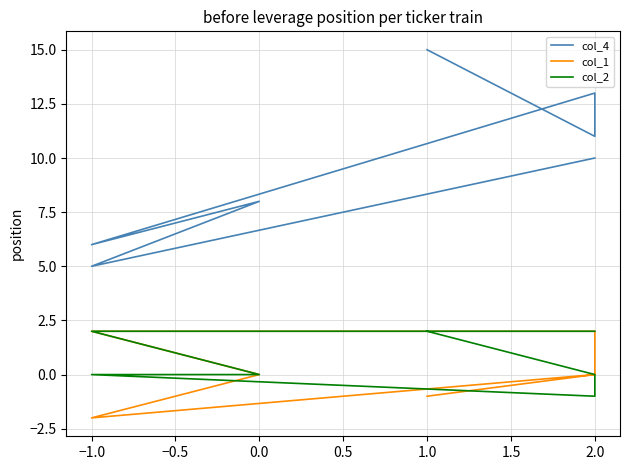

At which category does col_1 reach its first local valley?

−1.0